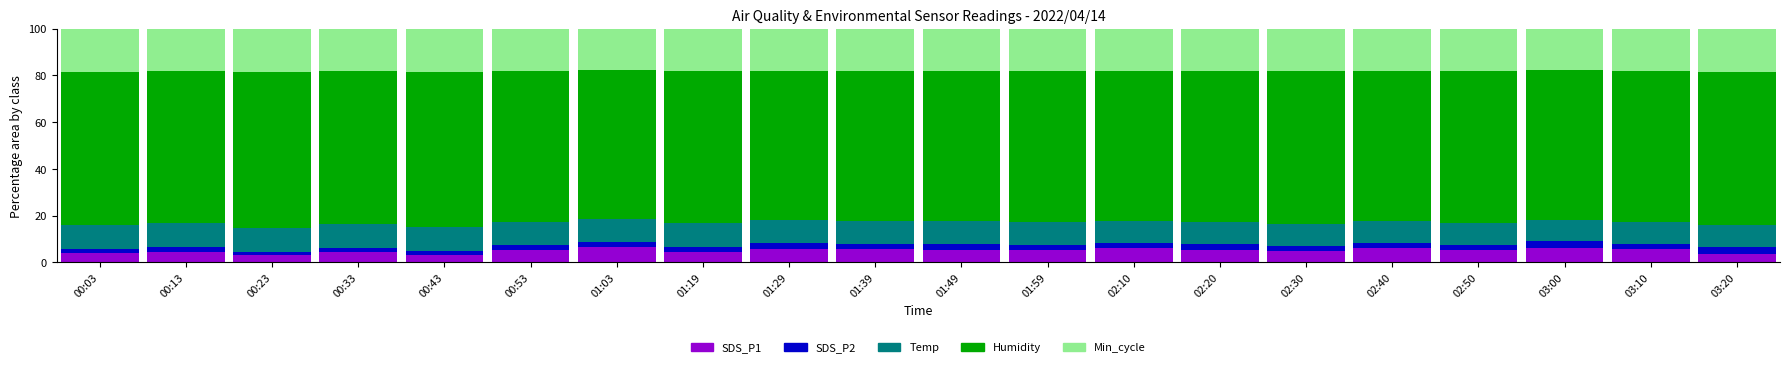

What is the average value of the SDS_P1 series?

5.0